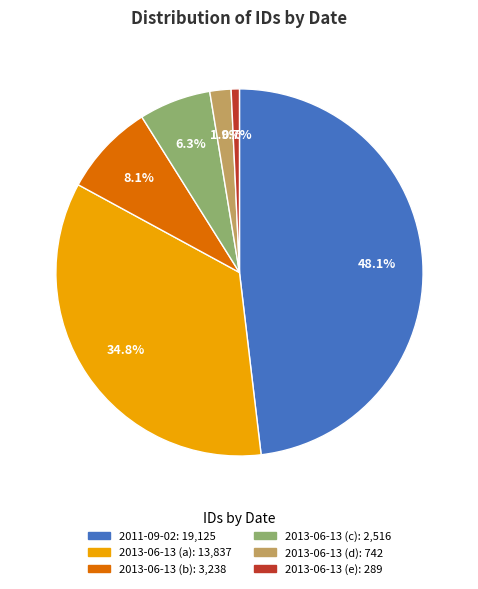

Is there a majority slice in this chart?

No